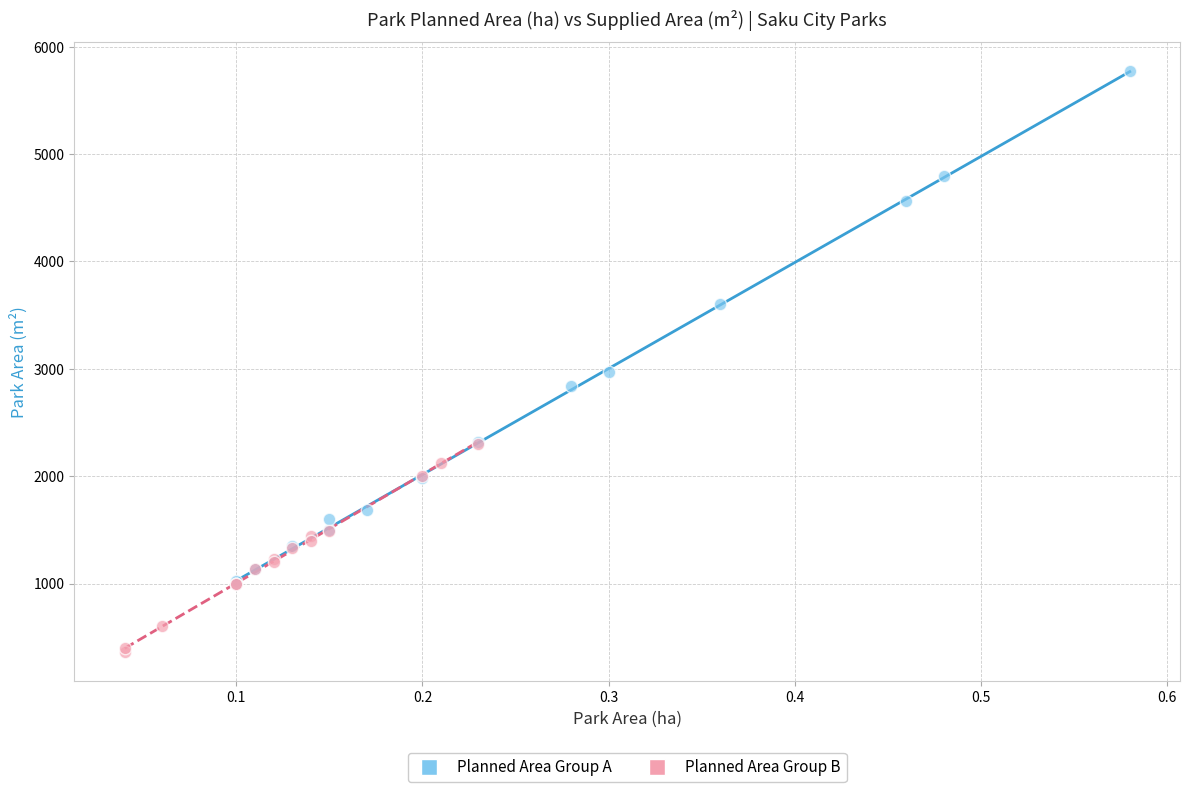

Which series contains the lowest Y value?

Planned Area Group B